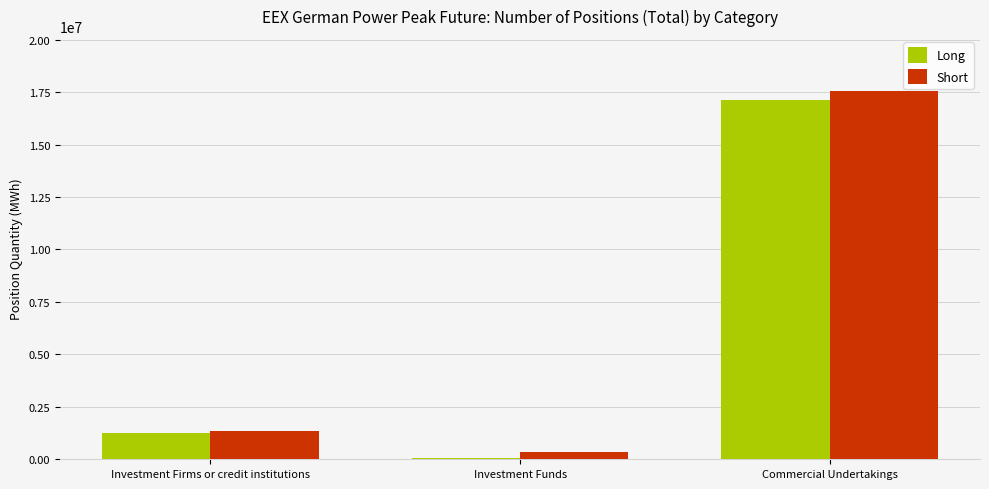

What are all the series names shown in the legend?

Long, Short